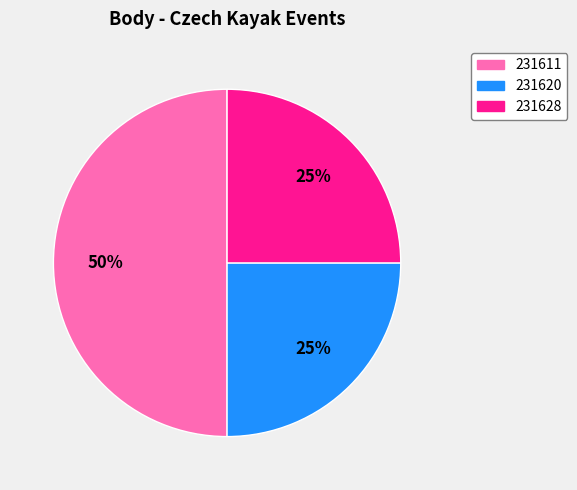

Is the sum of 231628 and 231611 greater than half?

Yes